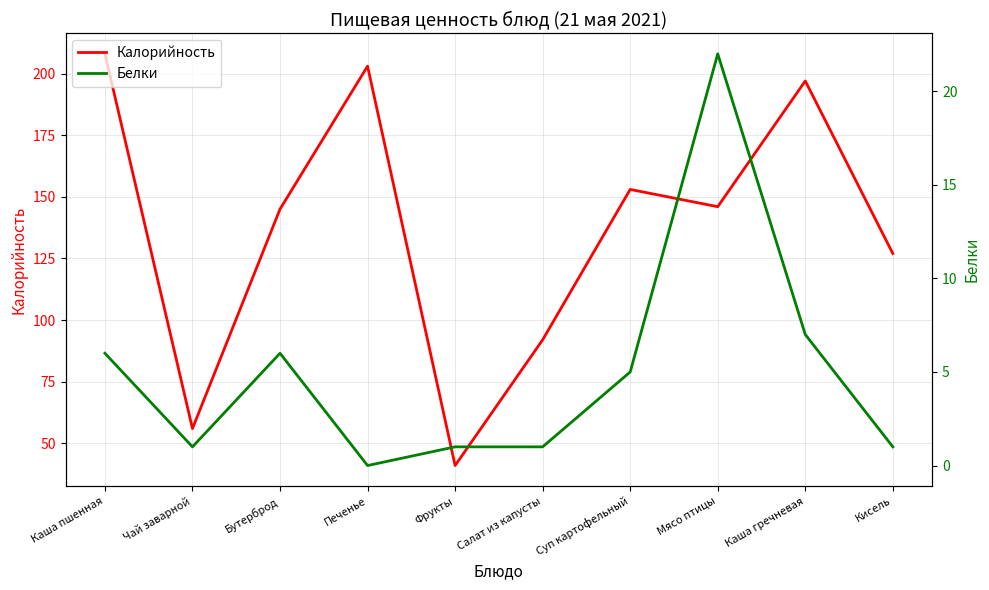

At which category does Белки reach its first local peak?

Бутерброд